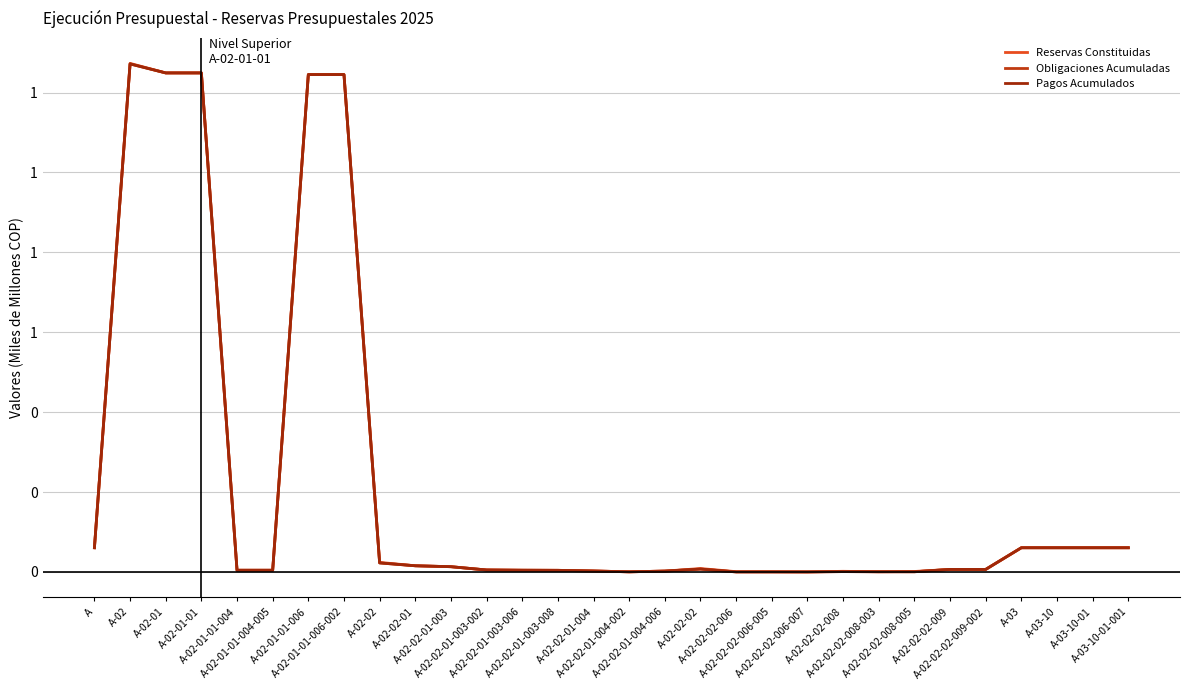

Does the chart display data point markers on the line(s)?

No